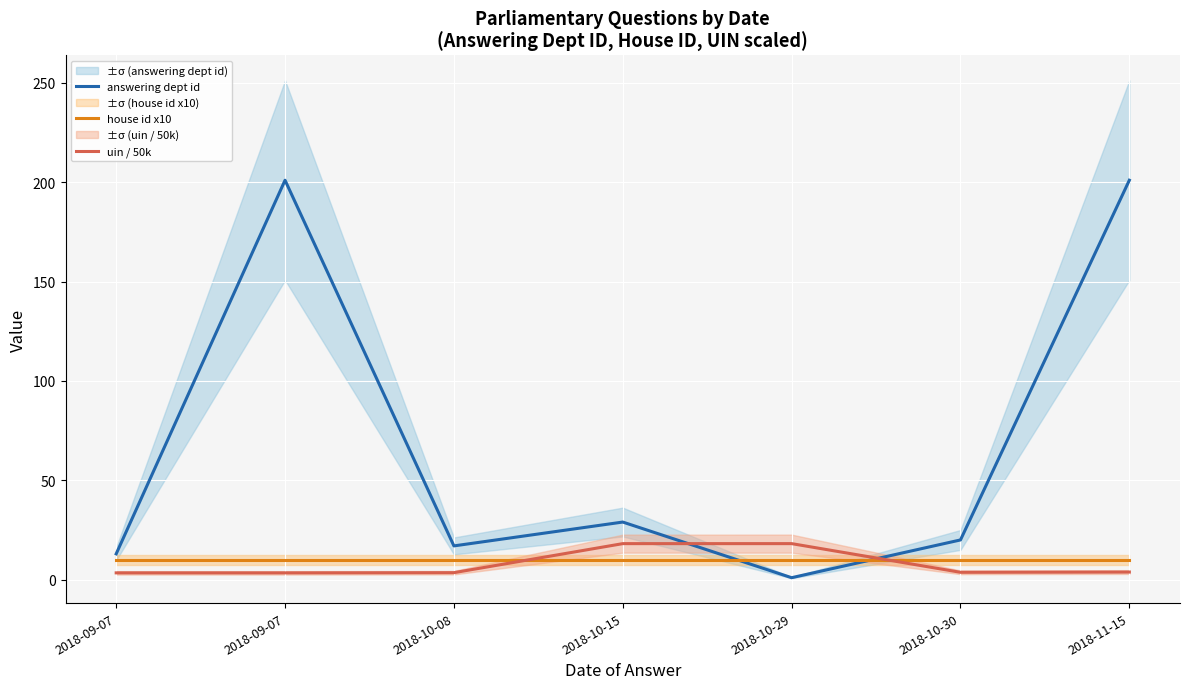

The value of house id x10 at 2018-10-15 is 10.0. True or false?

True